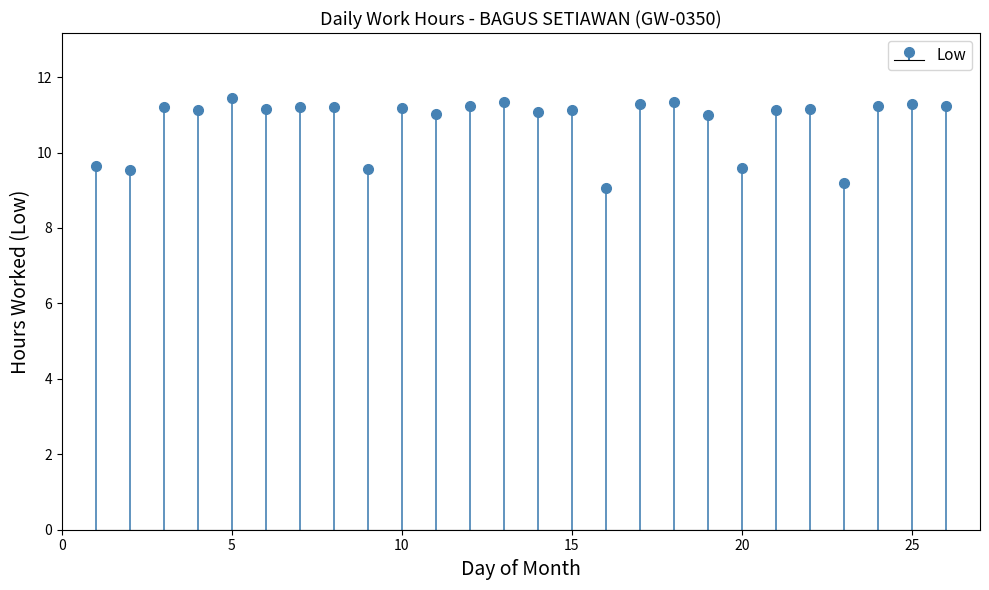

What is the value of the 6th bar from the left?

11.2